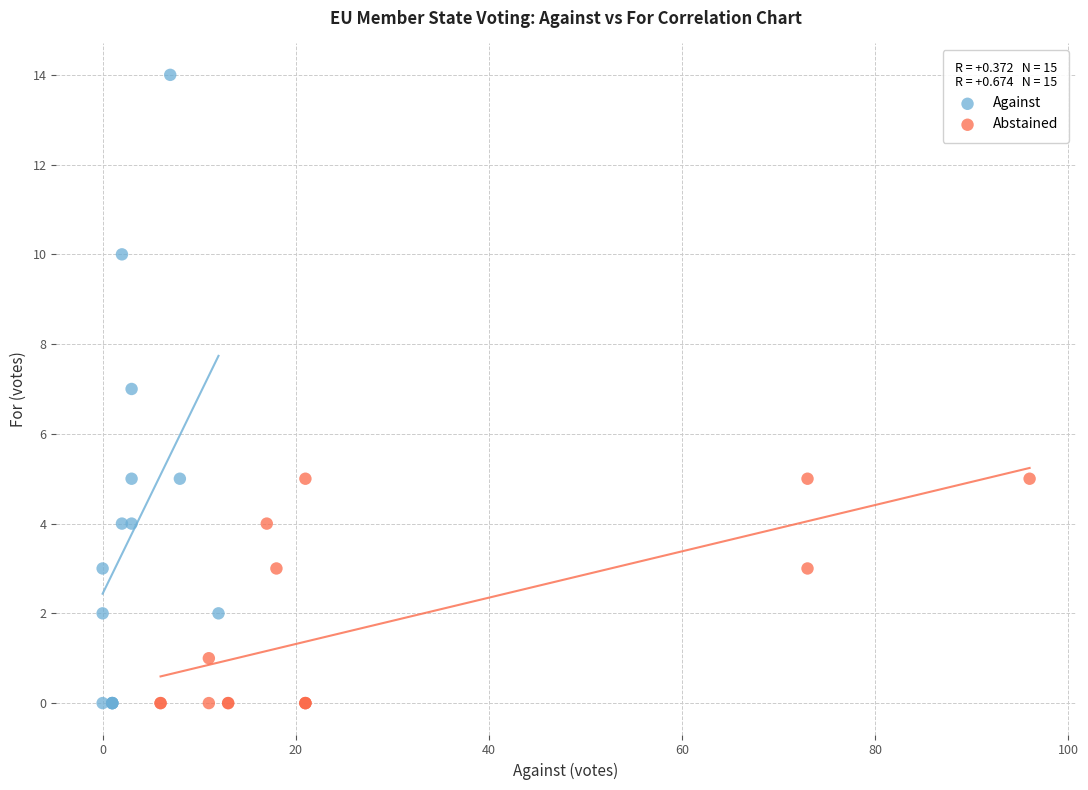

Which series reaches the maximum Y coordinate?

Against